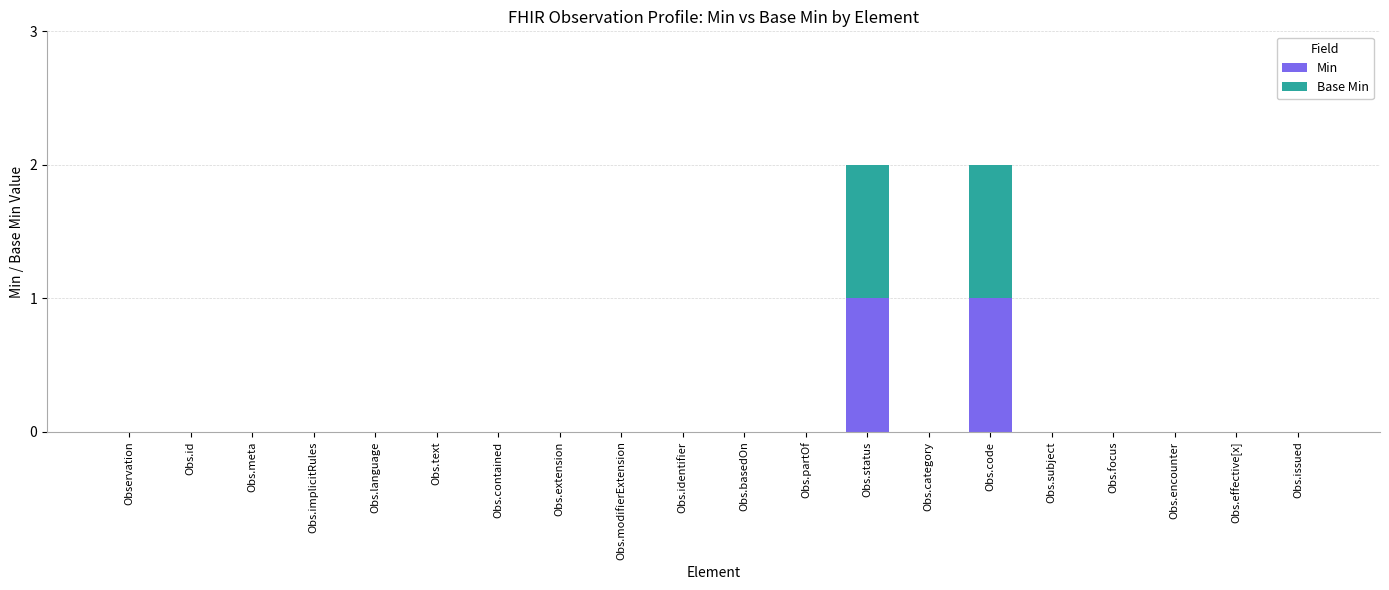

Are the bars grouped side by side (vs. stacked)?

No